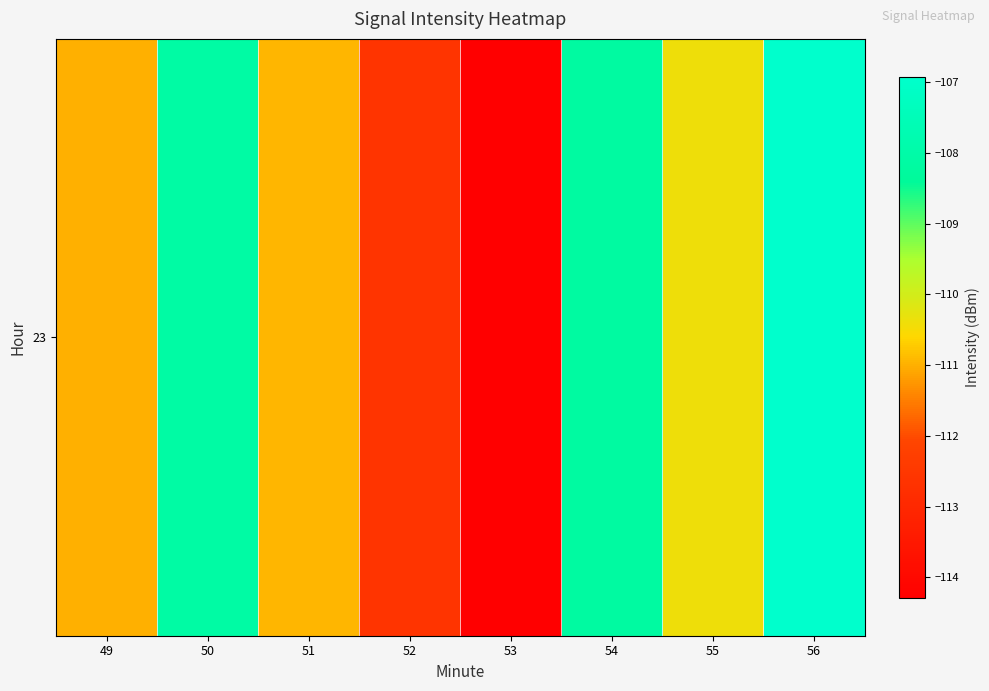

What is the greatest value displayed?

-106.9